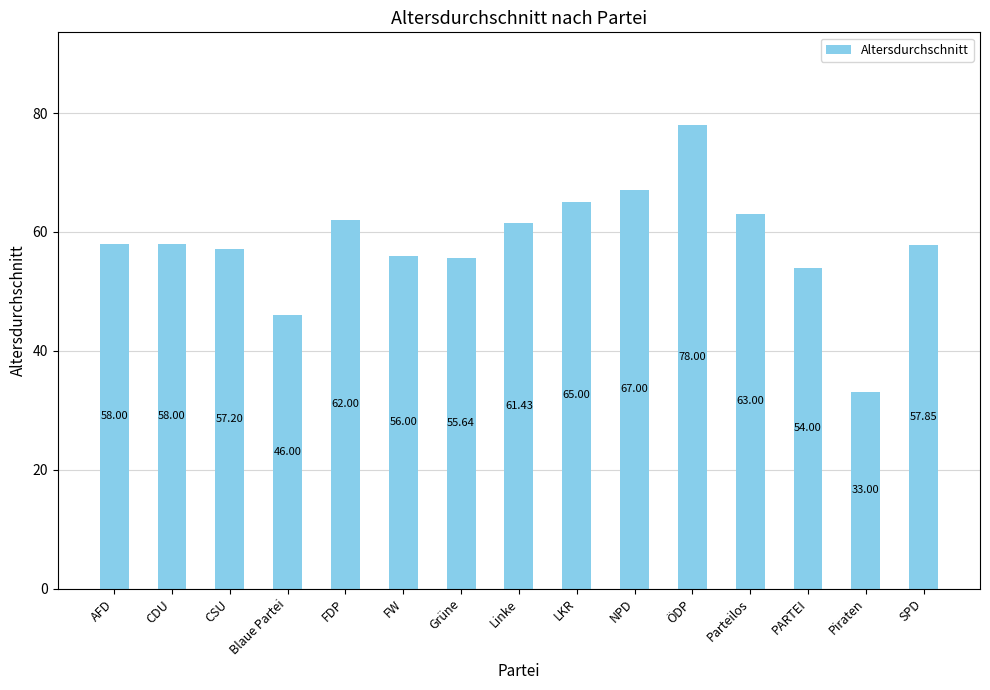

What is the approximate value at SPD?

57.9